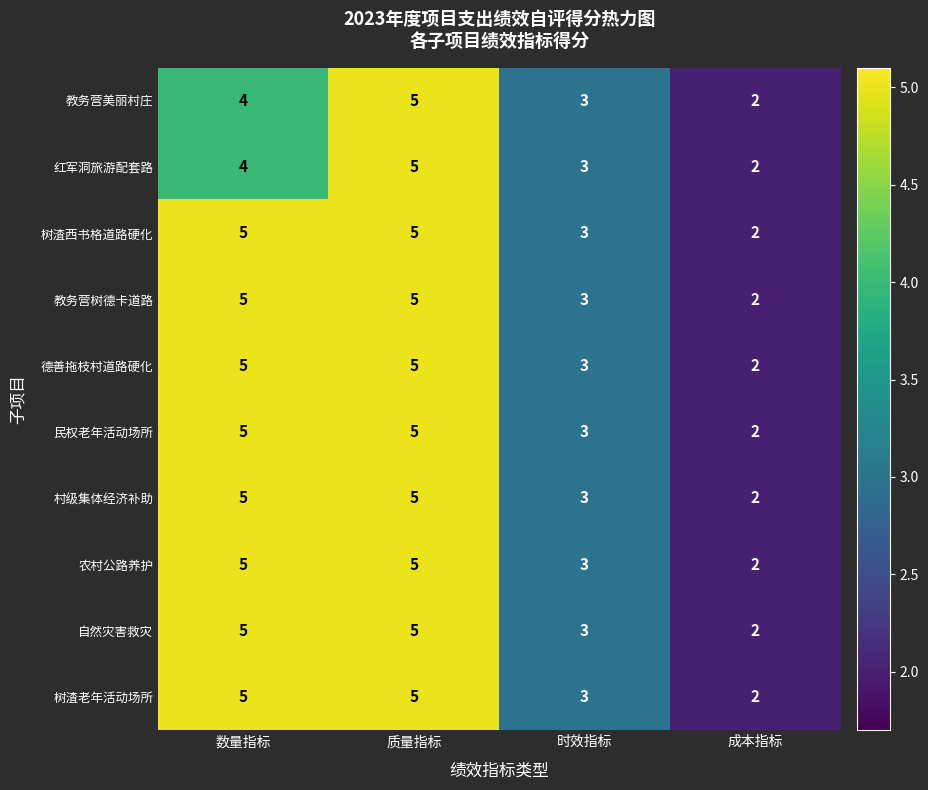

What is the approximate value of 树渣老年活动场所 at 时效指标?

3